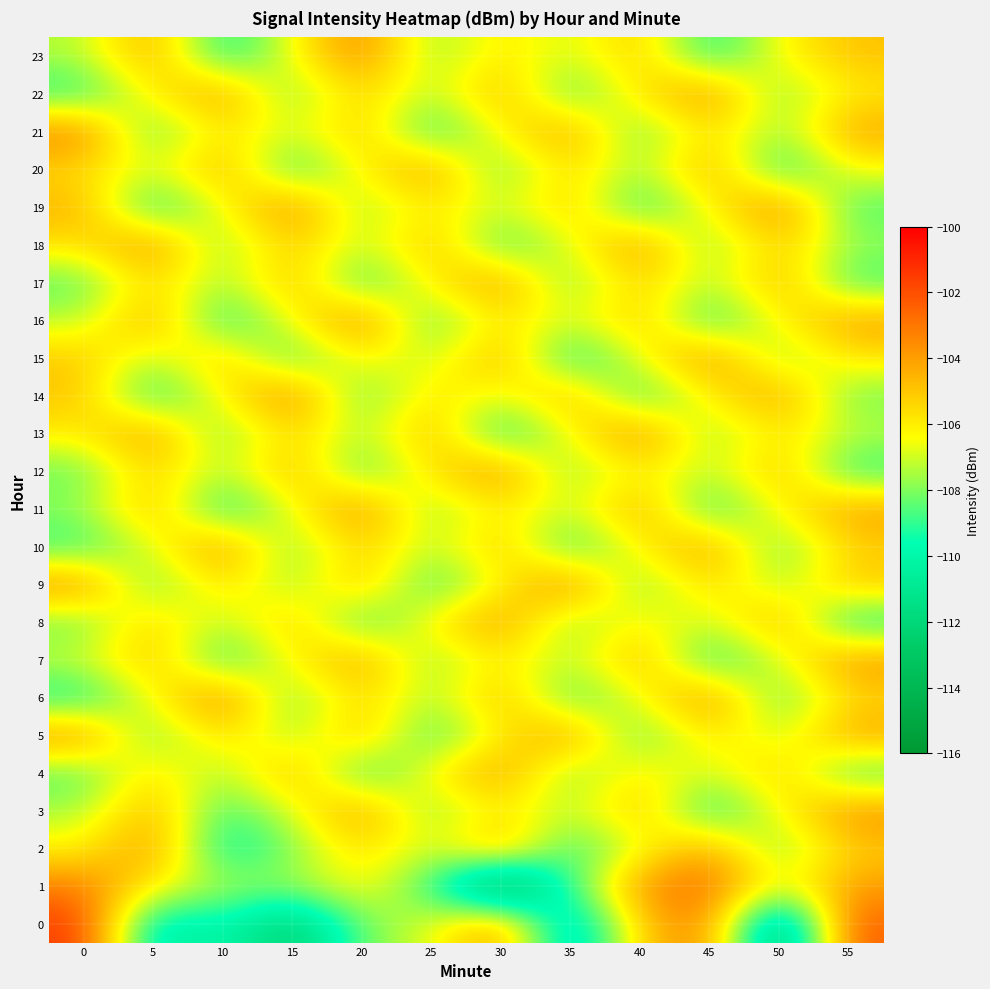

Reading left to right, what are all the values shown in this chart?

0: 0=-101.4	5=-111.1	10=-109.6	15=-112.8	20=-108.2	25=-106.8	30=-103.5	35=-112.4	40=-104.9	45=-103.1	50=-114.6	55=-102.2
1: 0=-103.1	5=-106.1	10=-107.5	15=-107.8	20=-106.0	25=-109.0	30=-115.5	35=-108.8	40=-103.6	45=-102.6	50=-106.9	55=-103.9
2: 0=-106.2	5=-103.6	10=-110.2	15=-108.0	20=-105.5	25=-107.2	30=-104.1	35=-109.3	40=-106.7	45=-103.9	50=-108.4	55=-105.1
3: 0=-107.5	5=-104.3	10=-109.1	15=-106.8	20=-103.7	25=-108.2	30=-105.9	35=-107.4	40=-104.6	45=-109.8	50=-106.3	55=-103.5
4: 0=-108.7	5=-105.4	10=-107.9	15=-104.2	20=-109.5	25=-106.1	30=-103.8	35=-108.3	40=-105.7	45=-107.2	50=-104.9	55=-109.1
5: 0=-103.4	5=-108.6	10=-105.3	15=-107.8	20=-104.5	25=-109.2	30=-106.0	35=-103.6	40=-108.9	45=-105.6	50=-107.3	55=-104.0
6: 0=-109.7	5=-106.4	10=-103.1	15=-108.5	20=-105.2	25=-107.7	30=-104.4	35=-109.0	40=-106.6	45=-103.3	50=-108.8	55=-105.5
7: 0=-107.0	5=-104.7	10=-109.4	15=-106.2	20=-103.9	25=-108.1	30=-105.8	35=-107.5	40=-104.3	45=-109.6	50=-106.9	55=-103.6
8: 0=-108.4	5=-105.1	10=-107.6	15=-104.8	20=-109.3	25=-106.0	30=-103.7	35=-108.2	40=-105.9	45=-107.4	50=-104.1	55=-109.8
9: 0=-103.4	5=-108.7	10=-105.4	15=-107.9	20=-104.6	25=-109.2	30=-106.3	35=-103.0	40=-108.5	45=-105.2	50=-107.7	55=-104.9
10: 0=-109.1	5=-106.8	10=-103.5	15=-108.3	20=-105.0	25=-107.5	30=-104.7	35=-109.4	40=-106.1	45=-103.8	50=-108.6	55=-105.3
11: 0=-107.8	5=-104.5	10=-109.9	15=-106.6	20=-103.3	25=-108.1	30=-105.8	35=-107.3	40=-104.0	45=-109.5	50=-106.2	55=-103.9
12: 0=-108.4	5=-105.1	10=-107.6	15=-104.3	20=-109.0	25=-105.7	30=-103.4	35=-108.2	40=-105.9	45=-107.4	50=-104.6	55=-109.3
13: 0=-106.0	5=-103.7	10=-108.5	15=-105.2	20=-107.7	25=-104.4	30=-109.8	35=-106.5	40=-103.2	45=-108.0	50=-105.7	55=-107.2
14: 0=-104.9	5=-109.6	10=-106.3	15=-103.0	20=-108.8	25=-105.5	30=-107.0	35=-104.2	40=-109.4	45=-106.1	50=-103.8	55=-108.3
15: 0=-105.0	5=-107.5	10=-104.7	15=-109.2	20=-105.9	25=-107.4	30=-104.1	35=-109.9	40=-106.6	45=-103.3	50=-108.1	55=-105.8
16: 0=-107.3	5=-104.0	10=-109.7	15=-106.4	20=-103.1	25=-108.9	30=-105.6	35=-107.1	40=-104.8	45=-109.5	50=-106.2	55=-103.9
17: 0=-108.6	5=-105.3	10=-107.8	15=-104.5	20=-109.3	25=-106.0	30=-103.7	35=-108.4	40=-105.1	45=-107.6	50=-104.3	55=-109.0
18: 0=-105.7	5=-103.4	10=-108.2	15=-104.9	20=-107.4	25=-104.6	30=-109.1	35=-106.8	40=-103.5	45=-108.3	50=-105.0	55=-107.7
19: 0=-104.4	5=-109.8	10=-106.5	15=-103.2	20=-108.0	25=-105.7	30=-107.2	35=-104.9	40=-109.6	45=-106.3	50=-103.0	55=-108.8
20: 0=-105.5	5=-107.0	10=-104.2	15=-109.4	20=-106.1	25=-103.8	30=-108.6	35=-105.3	40=-107.8	45=-104.0	50=-109.7	55=-106.4
21: 0=-103.1	5=-108.9	10=-105.6	15=-107.1	20=-104.8	25=-109.5	30=-106.2	35=-103.9	40=-108.7	45=-105.4	50=-107.9	55=-104.1
22: 0=-109.3	5=-106.0	10=-103.7	15=-108.4	20=-105.1	25=-107.6	30=-104.3	35=-109.0	40=-105.7	45=-103.4	50=-108.2	55=-105.9
23: 0=-107.4	5=-104.1	10=-109.8	15=-106.5	20=-103.2	25=-108.0	30=-105.7	35=-107.2	40=-104.9	45=-109.6	50=-106.3	55=-104.9